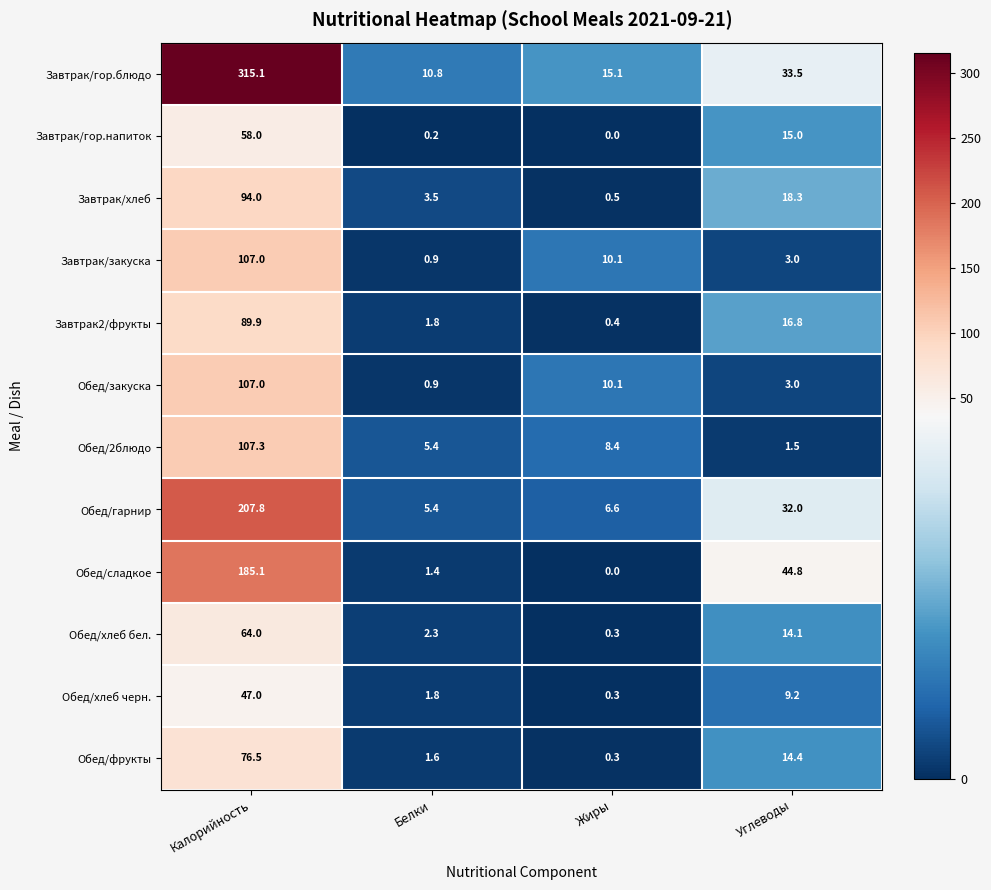

Which series has the largest range (max minus min)?

Завтрак/гор.блюдо